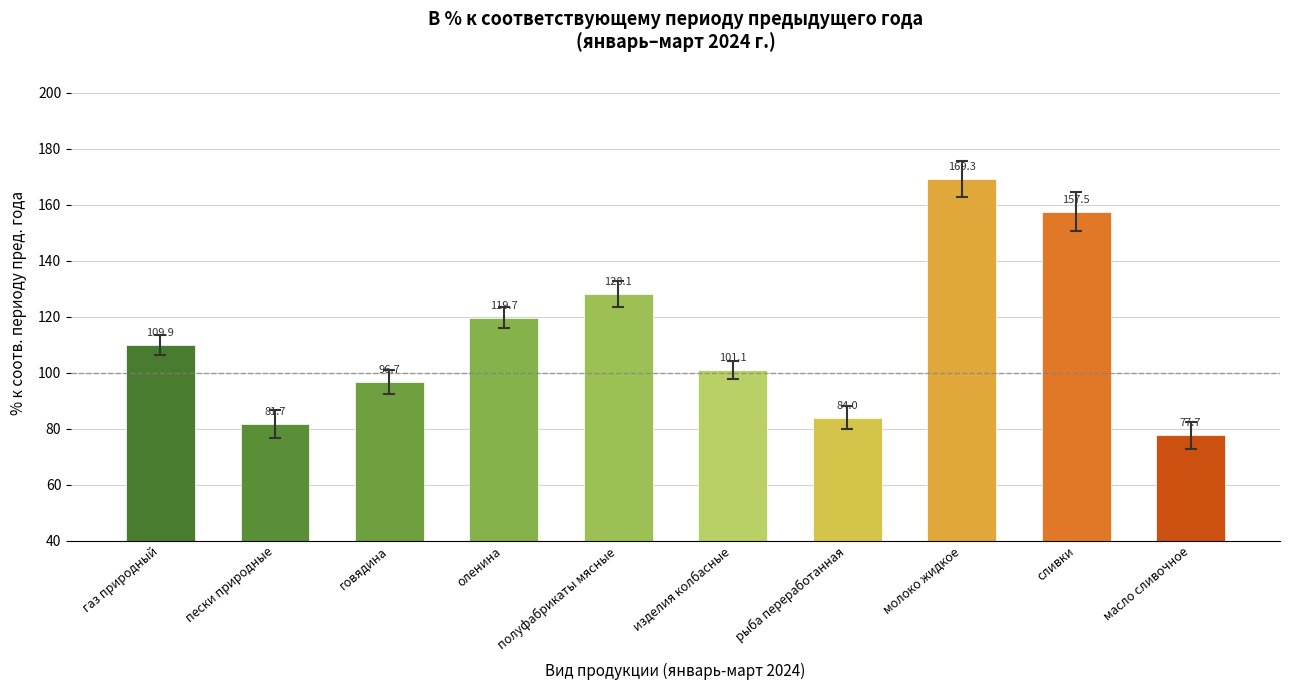

Between говядина and рыба переработанная, which is larger?

говядина